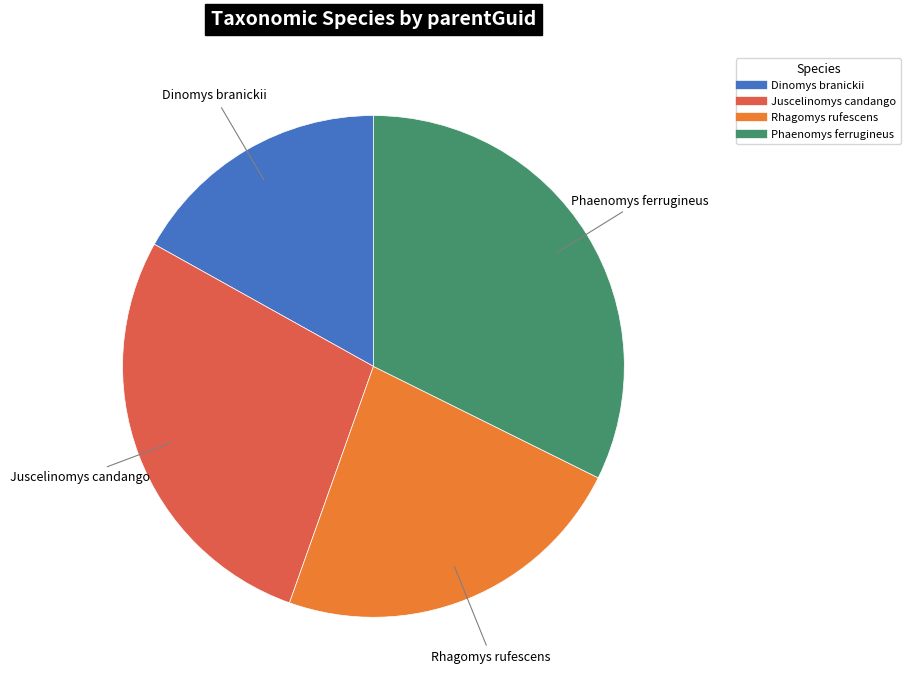

What is the ratio of the value at Rhagomys rufescens to the value at Phaenomys ferrugineus?

0.7